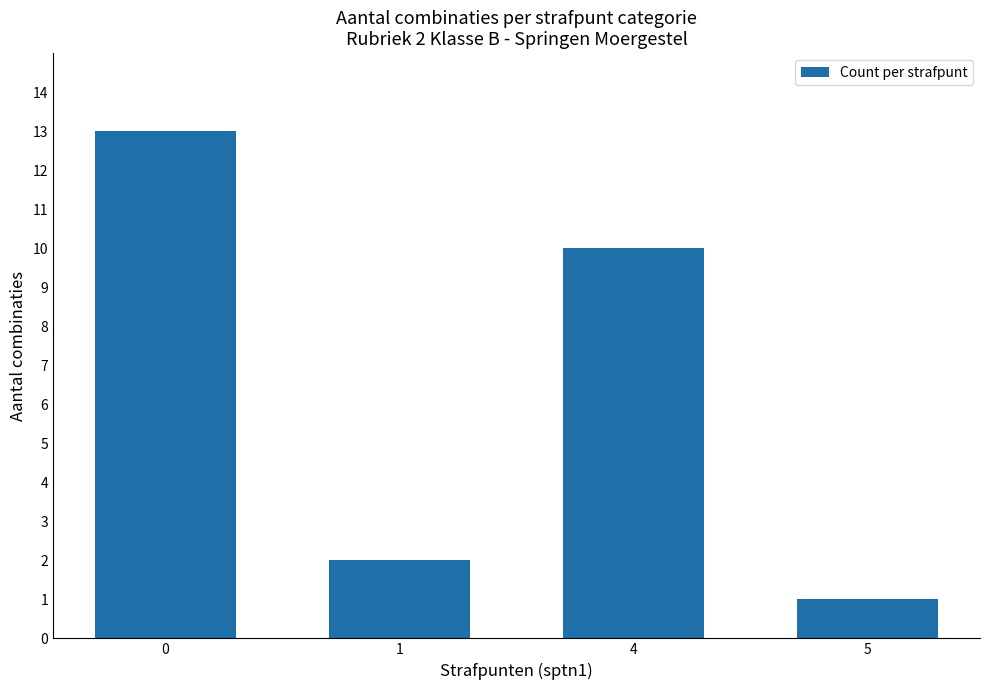

Reading left to right, extract all data points from this chart.

0=13	1=2	4=10	5=1